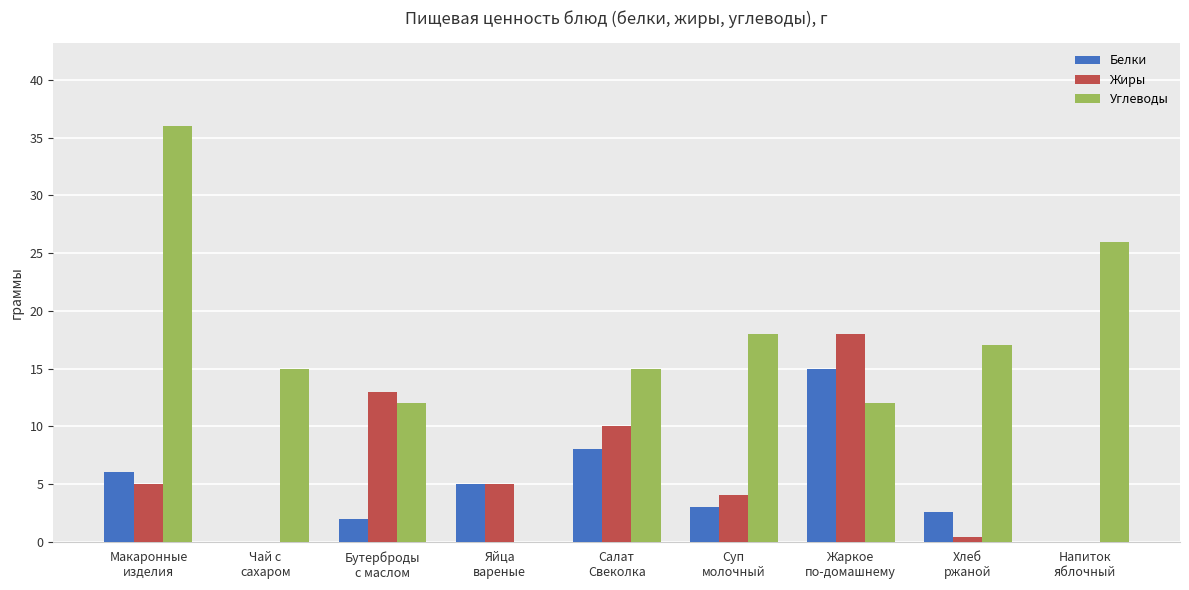

Reading left to right, transcribe all the data shown in this chart.

Белки: 6.0	0.0	2.0	5.0	8.0	3.0	15.0	2.6	0.0
Жиры: 5.0	0.0	13.0	5.0	10.0	4.0	18.0	0.4	0.0
Углеводы: 36.0	15.0	12.0	0.0	15.0	18.0	12.0	17.0	26.0